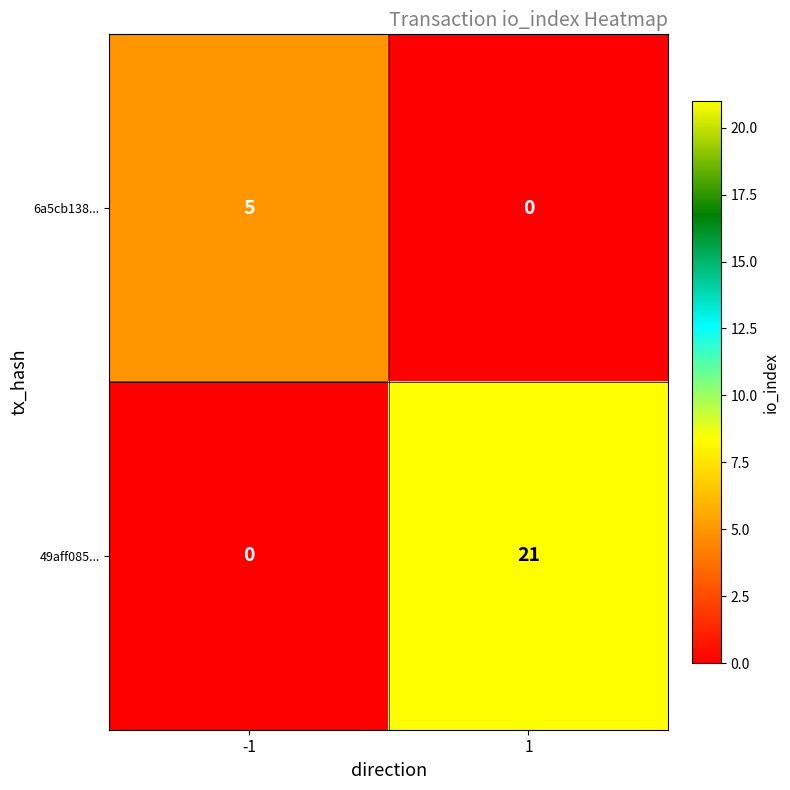

True or false: 49aff085... has a value of 11 at 1.

False